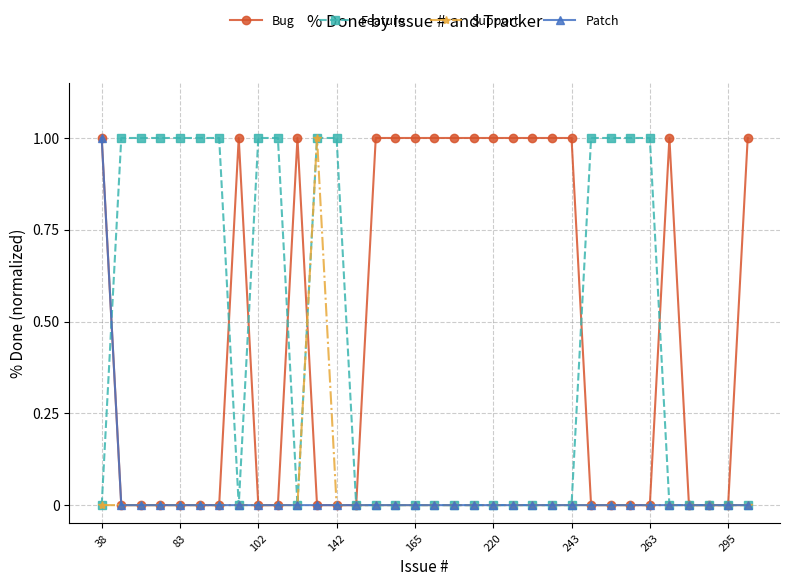

Which series has the largest total across all categories?

Bug